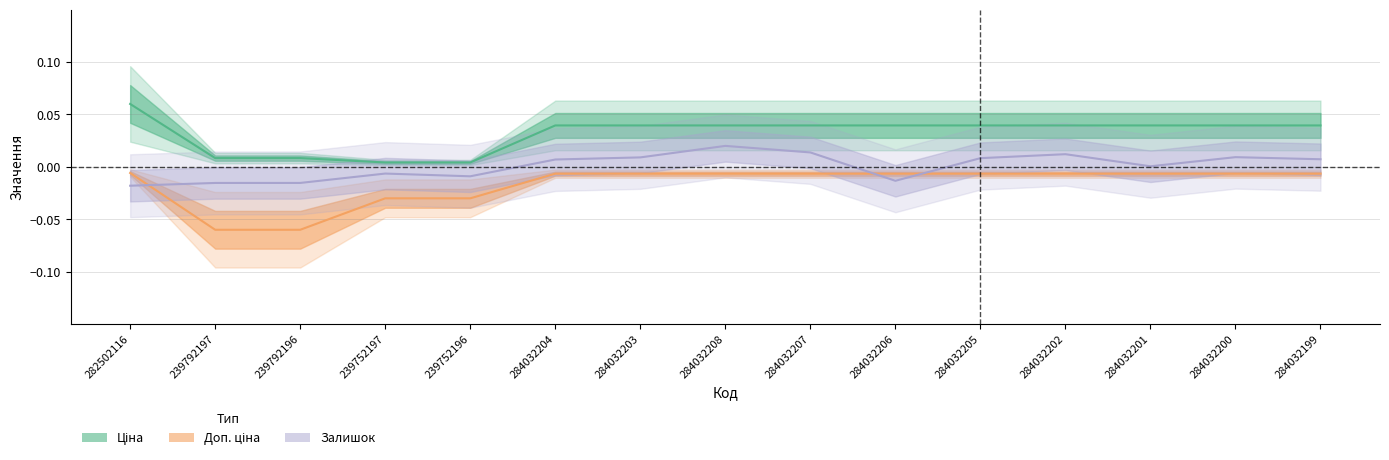

How many distinct data groups are displayed?

3